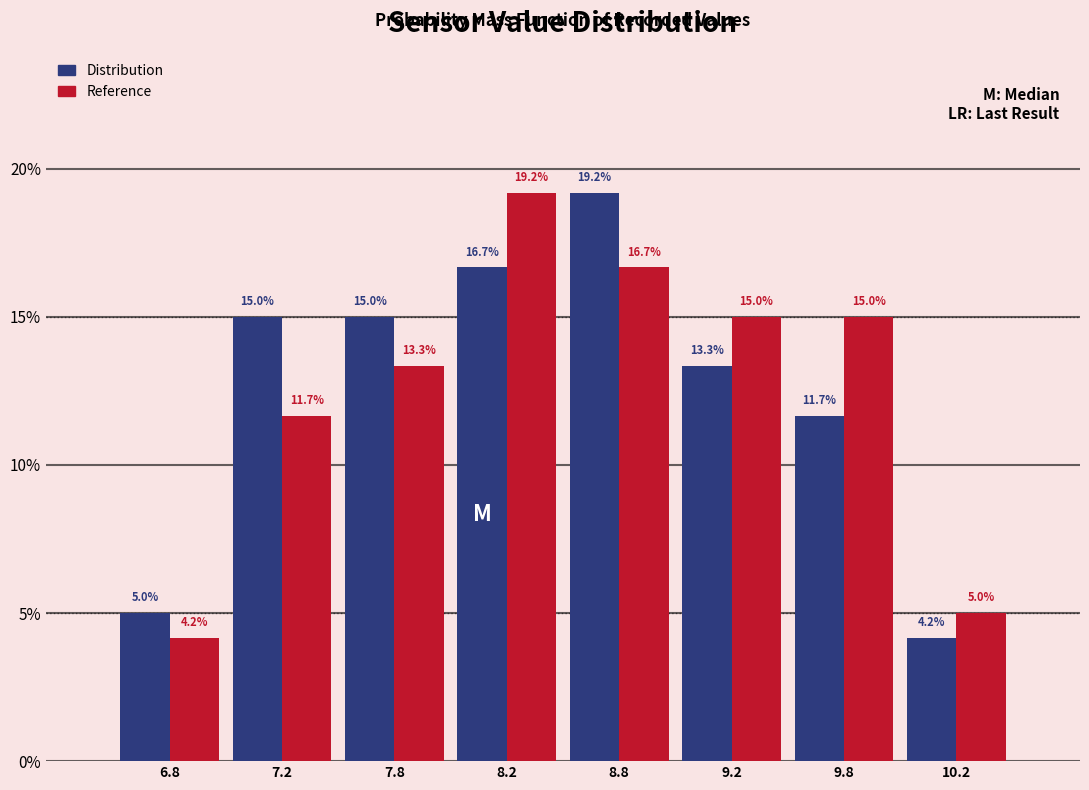

Reading left to right, extract all data points from this chart.

Distribution: 6.8=5.0	7.2=15.0	7.8=15.0	8.2=16.7	8.8=19.2	9.2=13.3	9.8=11.7	10.2=4.2
Reference: 6.8=4.2	7.2=11.7	7.8=13.3	8.2=19.2	8.8=16.7	9.2=15.0	9.8=15.0	10.2=5.0